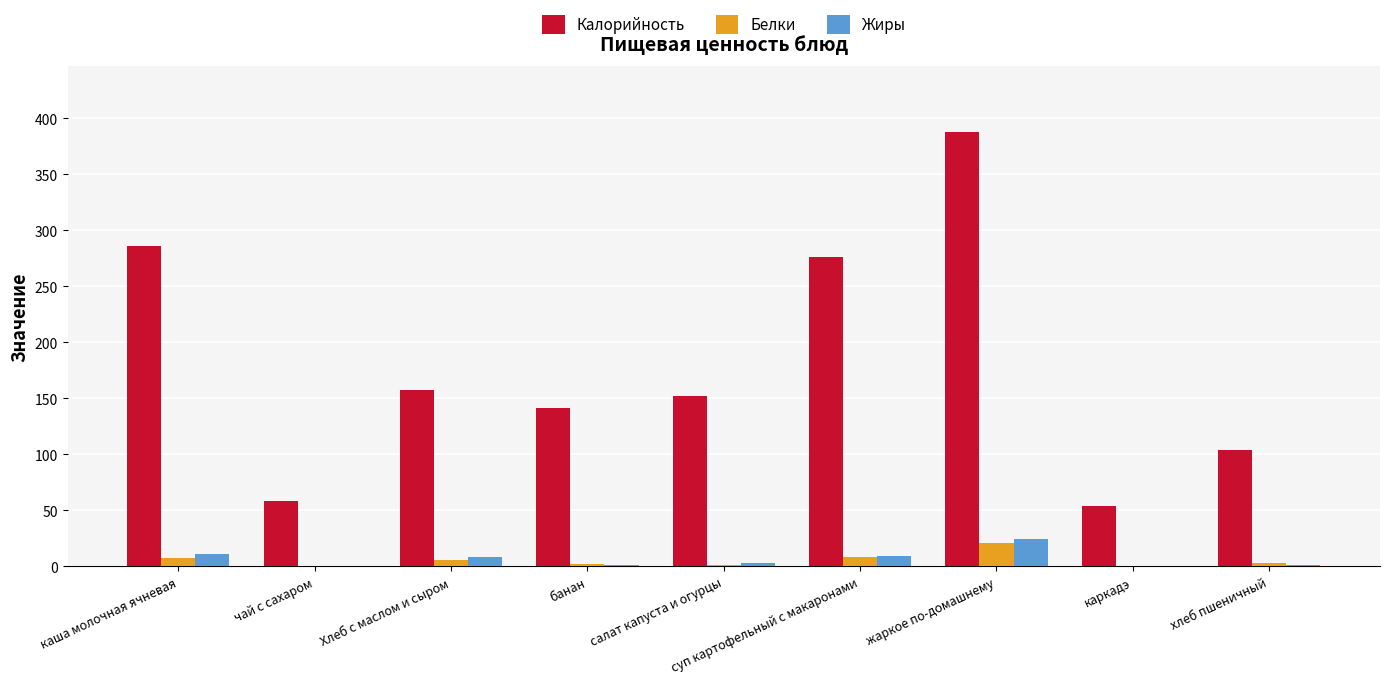

Which series changed the most between чай с сахаром and хлеб пшеничный?

Калорийность